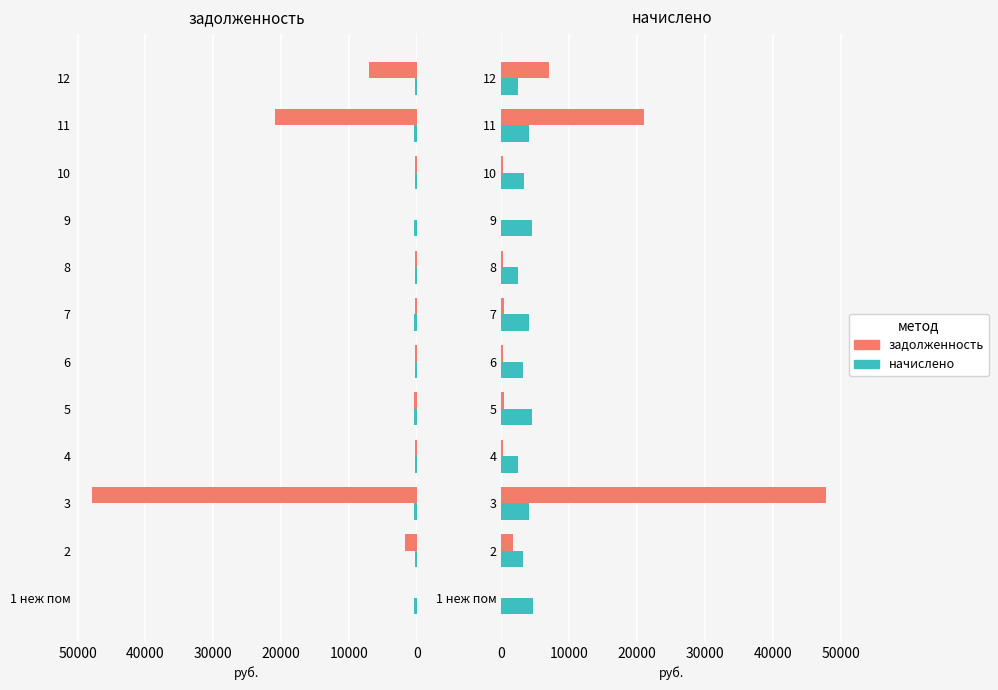

How many data points in задолженность are less than 336?

6